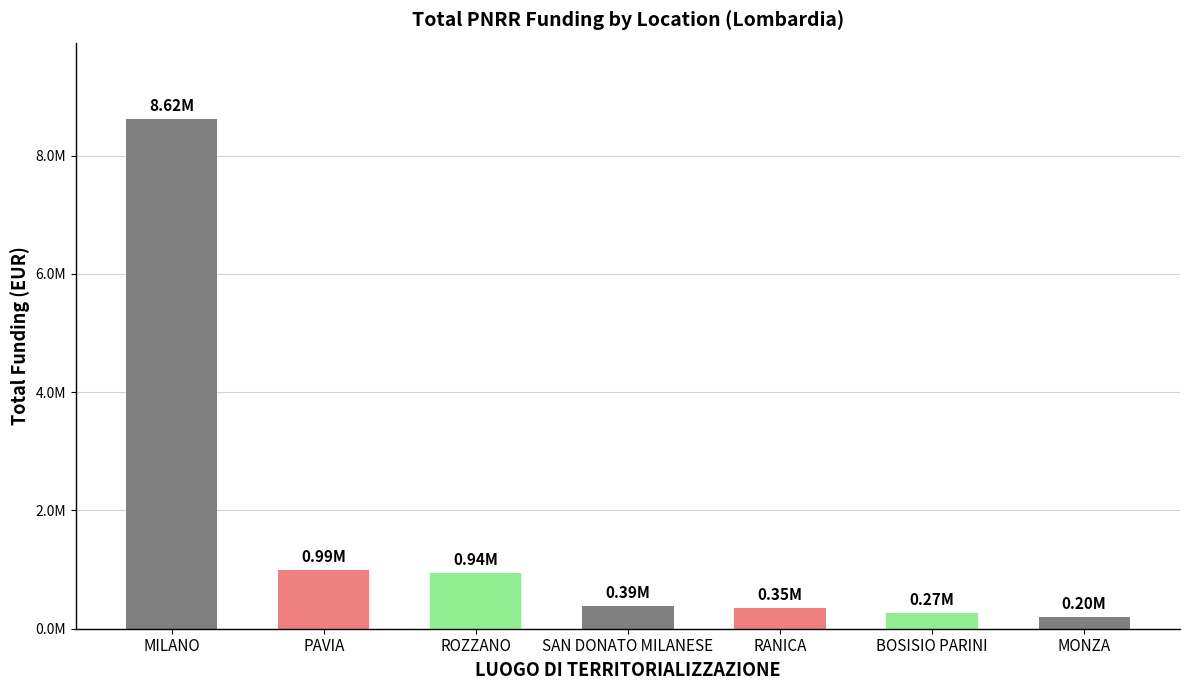

Does the chart contain any negative values?

No